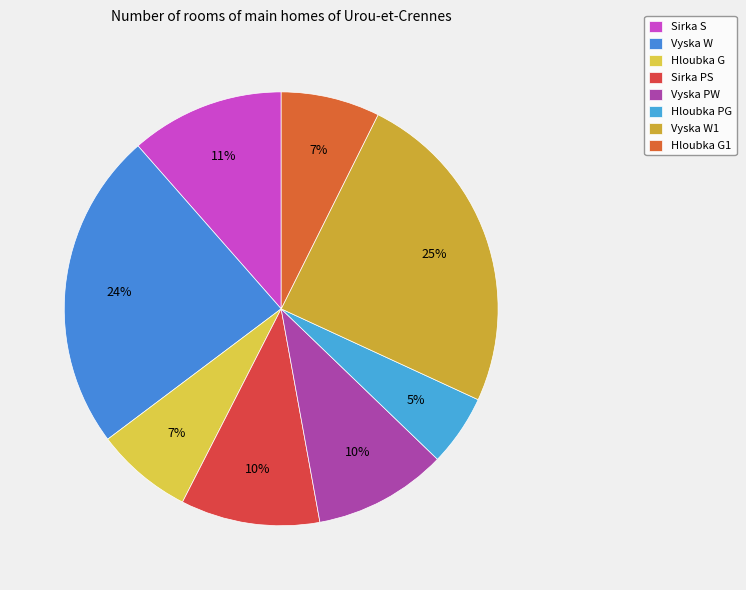

Count the number of slices in the pie.

8